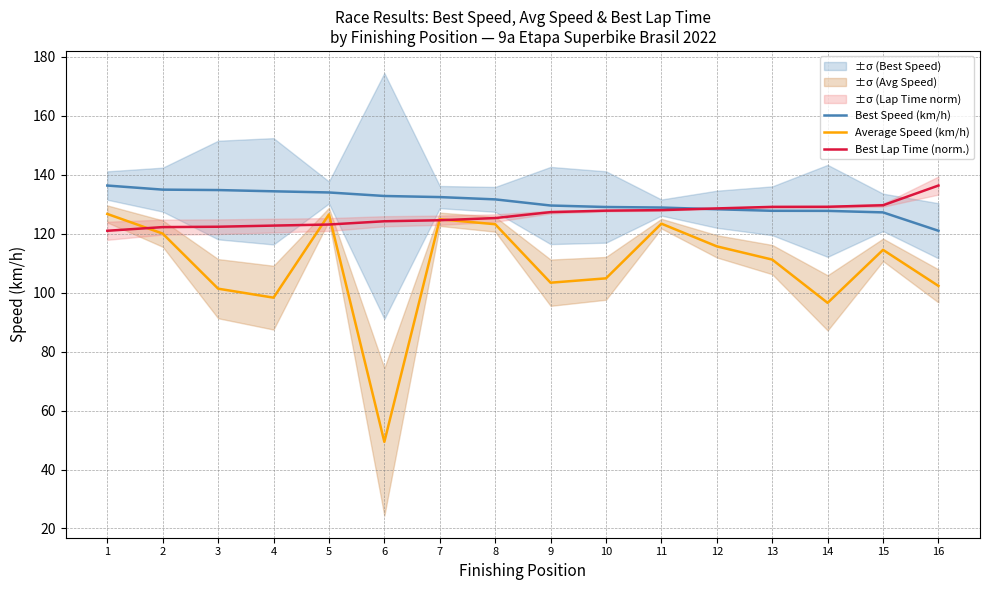

At how many categories does at least one series exceed 87?

16